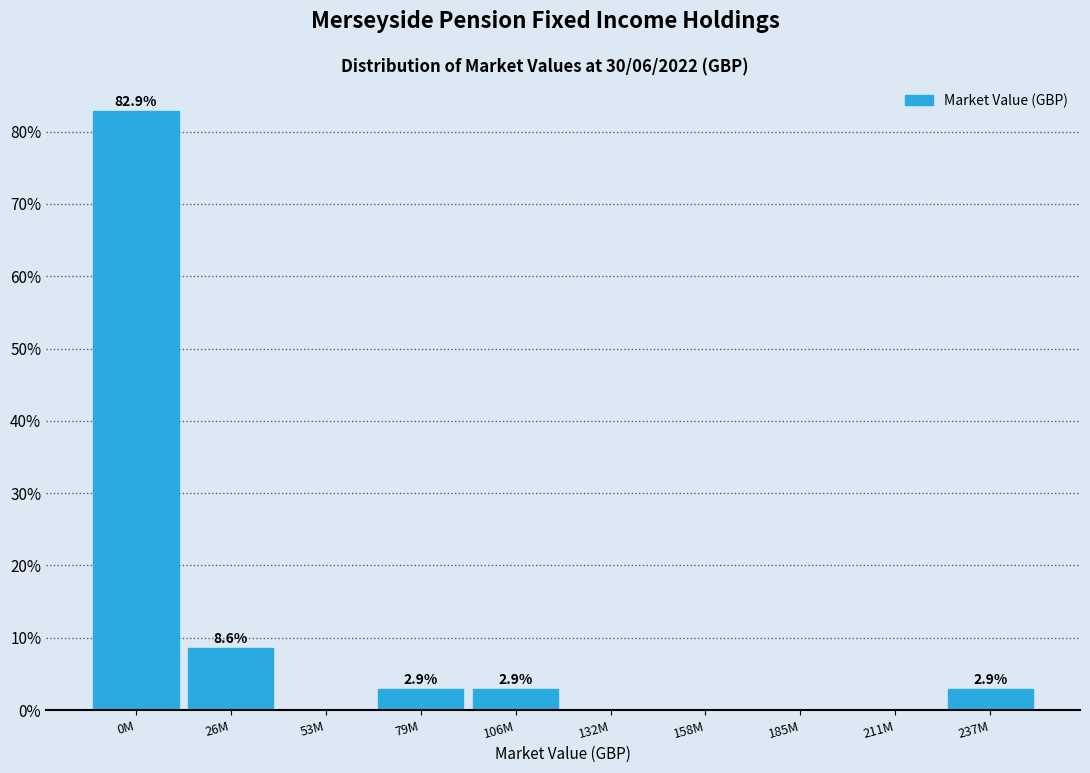

Reading left to right, extract all data points from this chart.

0M=82.9	26M=8.6	53M=0.0	79M=2.9	106M=2.9	132M=0.0	158M=0.0	185M=0.0	211M=0.0	237M=2.9